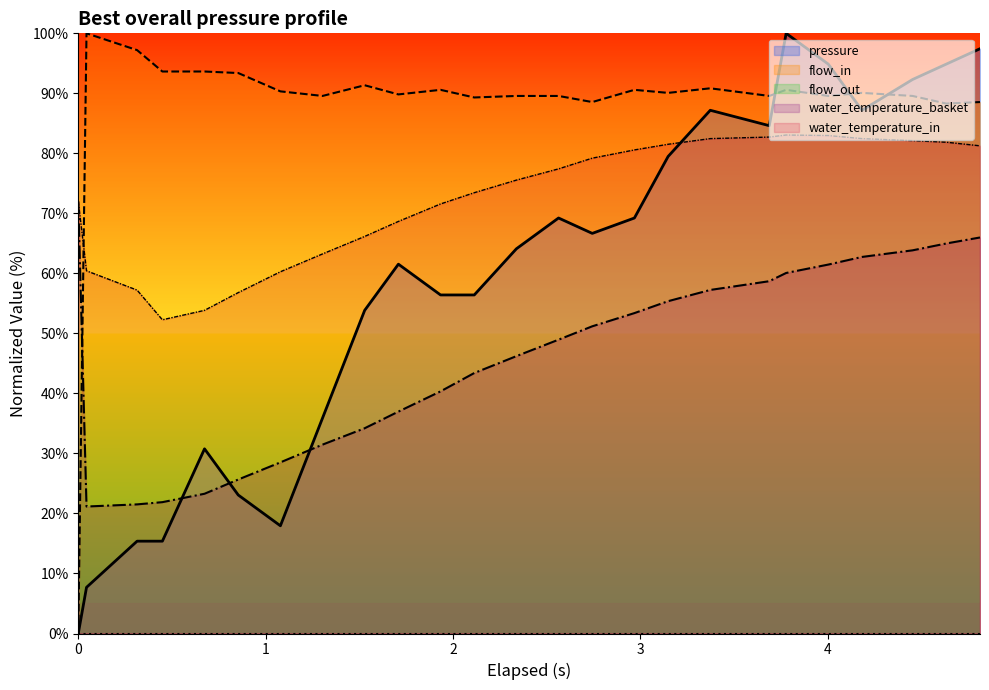

How many series are shown in this chart?

5